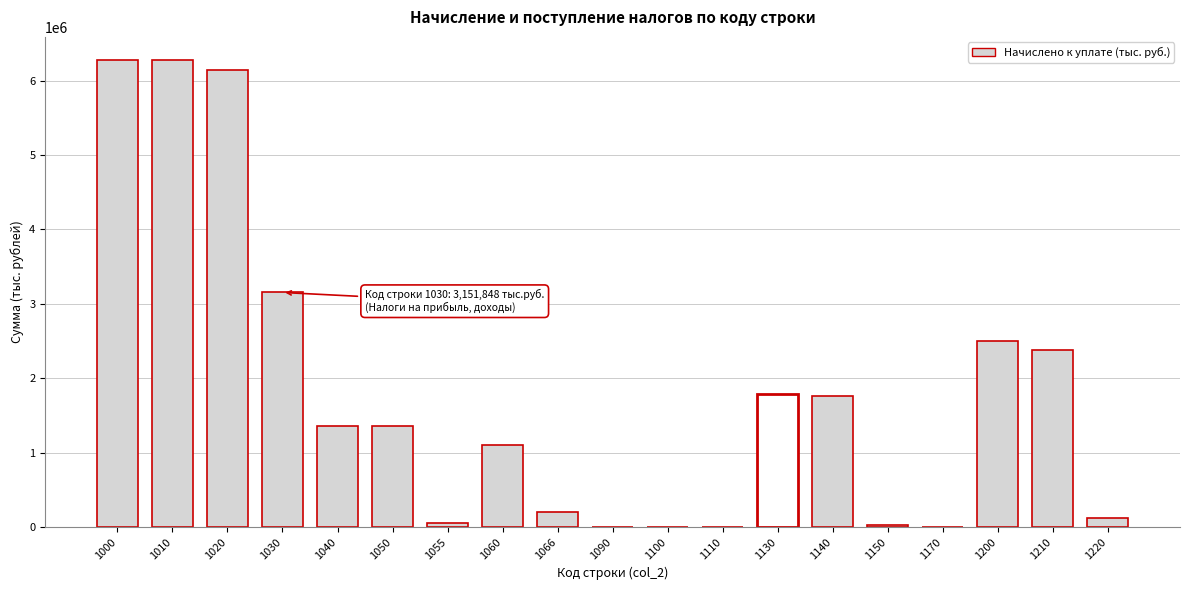

What is the greatest value displayed?

6274462